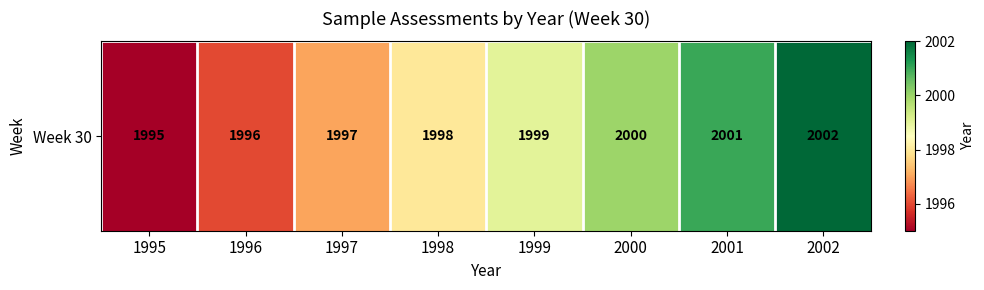

Is it true that the value at 1996 is 2748?

False